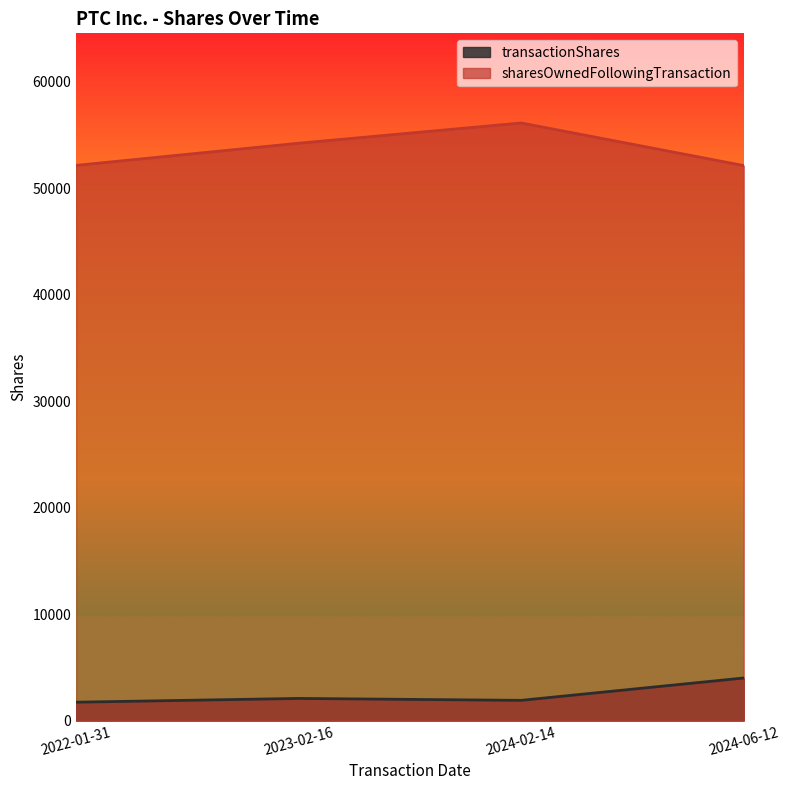

The value of sharesOwnedFollowingTransaction at 2024-06-12 is 17747. True or false?

False